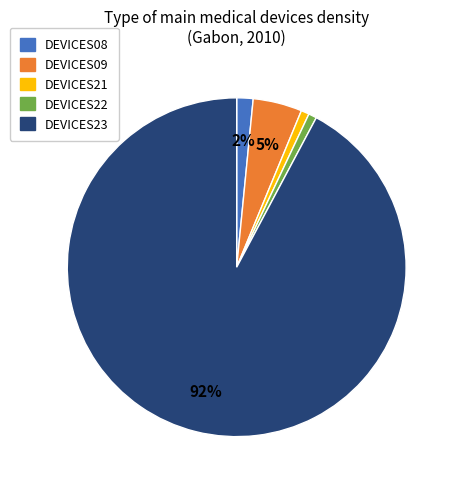

To the nearest percent, what is the difference between the DEVICES22 and DEVICES09 slice percentages?

4%